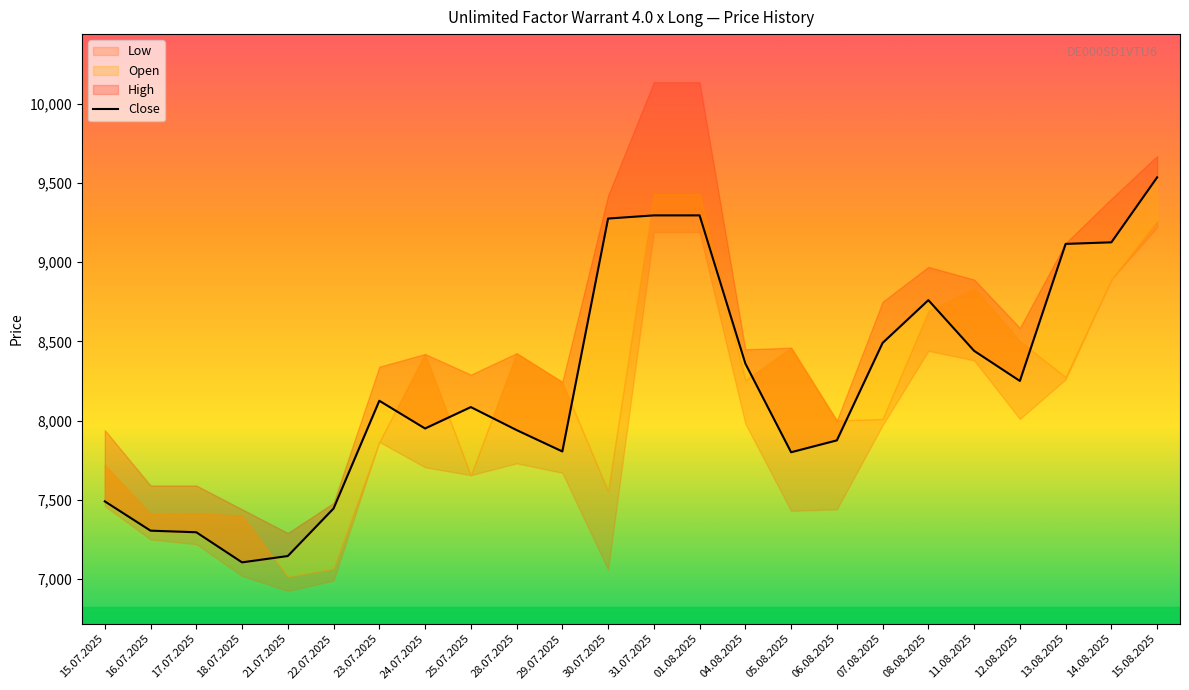

List the labels in order of value, smallest first.

18.07.2025, 21.07.2025, 17.07.2025, 16.07.2025, 22.07.2025, 15.07.2025, 05.08.2025, 29.07.2025, 06.08.2025, 28.07.2025, 24.07.2025, 25.07.2025, 23.07.2025, 12.08.2025, 04.08.2025, 11.08.2025, 07.08.2025, 08.08.2025, 13.08.2025, 14.08.2025, 30.07.2025, 31.07.2025, 01.08.2025, 15.08.2025